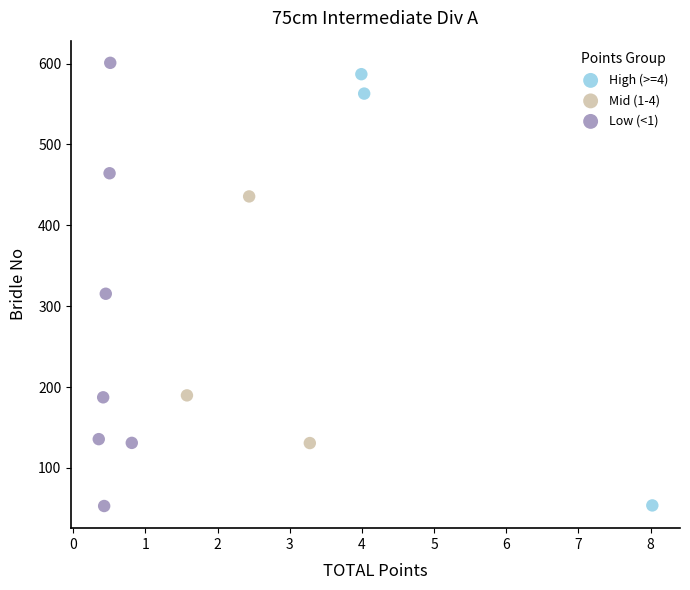

What are all the series names shown in the legend?

High (>=4), Mid (1-4), Low (<1)